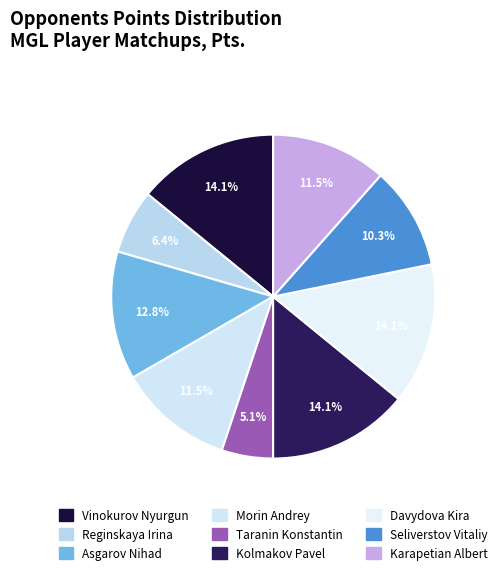

To the nearest percent, what is the difference between the largest and smallest slice percentages?

9%